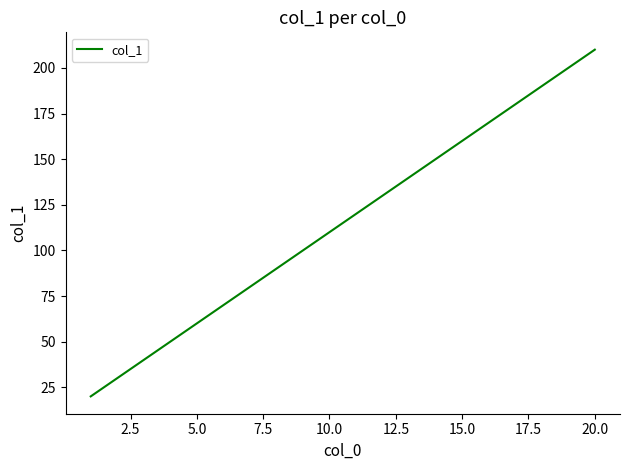

What is the minimum value shown in the chart?

20